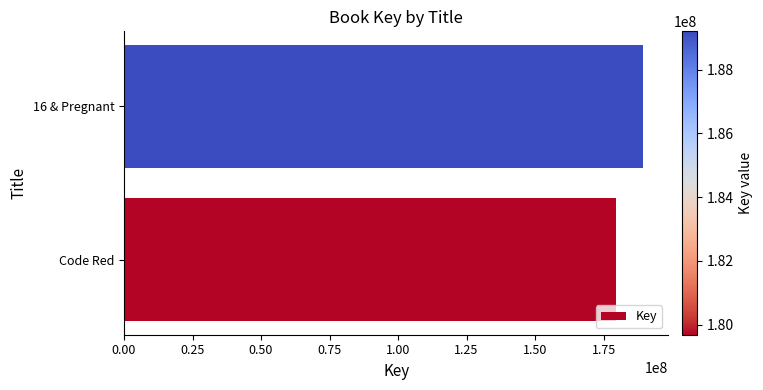

Reading bottom to top, list all the values displayed in this chart.

179679564	189200583